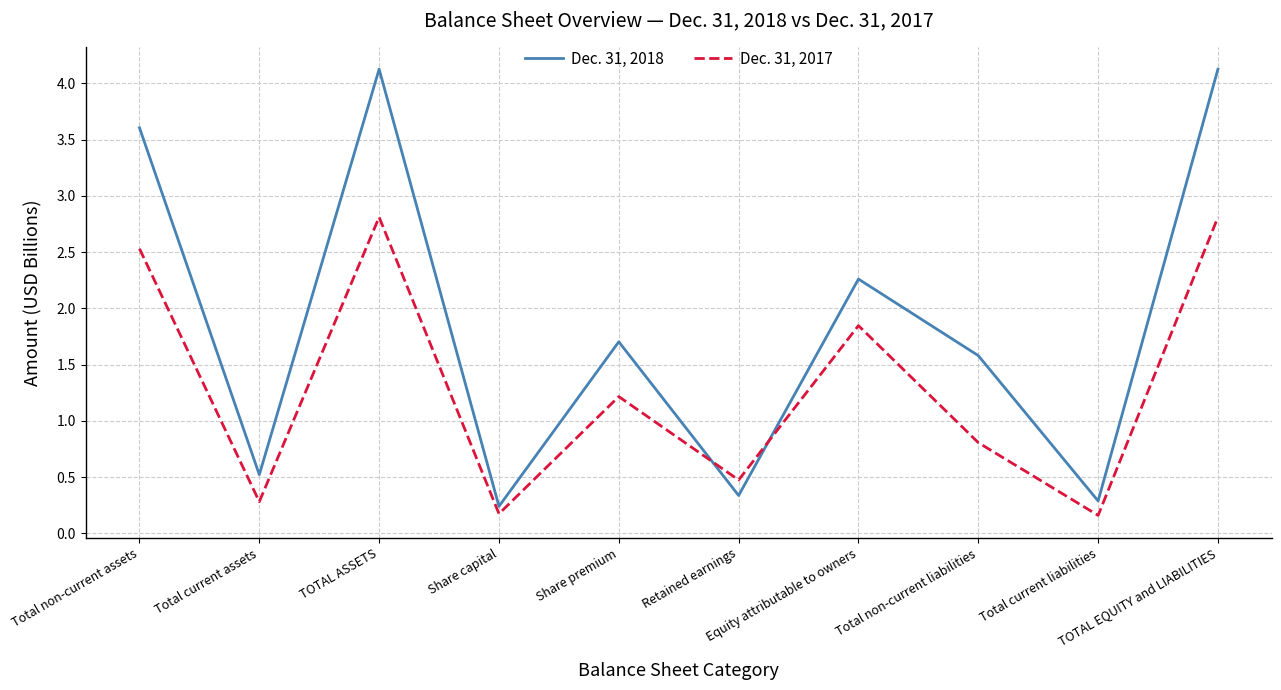

What is the total value across all series at TOTAL ASSETS?

6.9